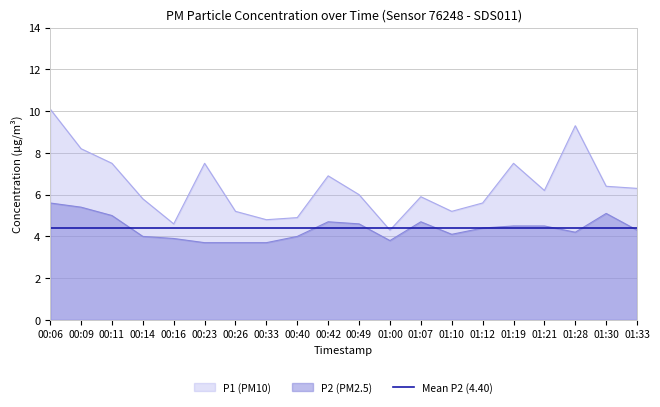

Which has a higher value, 01:12 or 00:26?

01:12